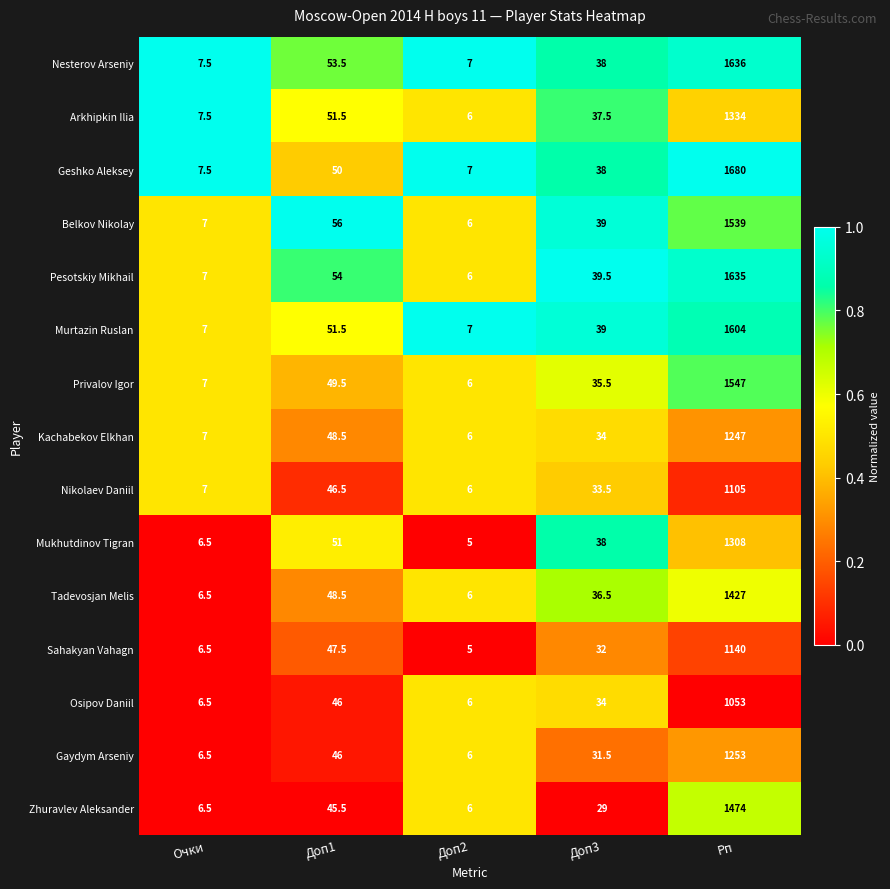

The Geshko Aleksey series shows 631.1 at Рп. True or false?

False